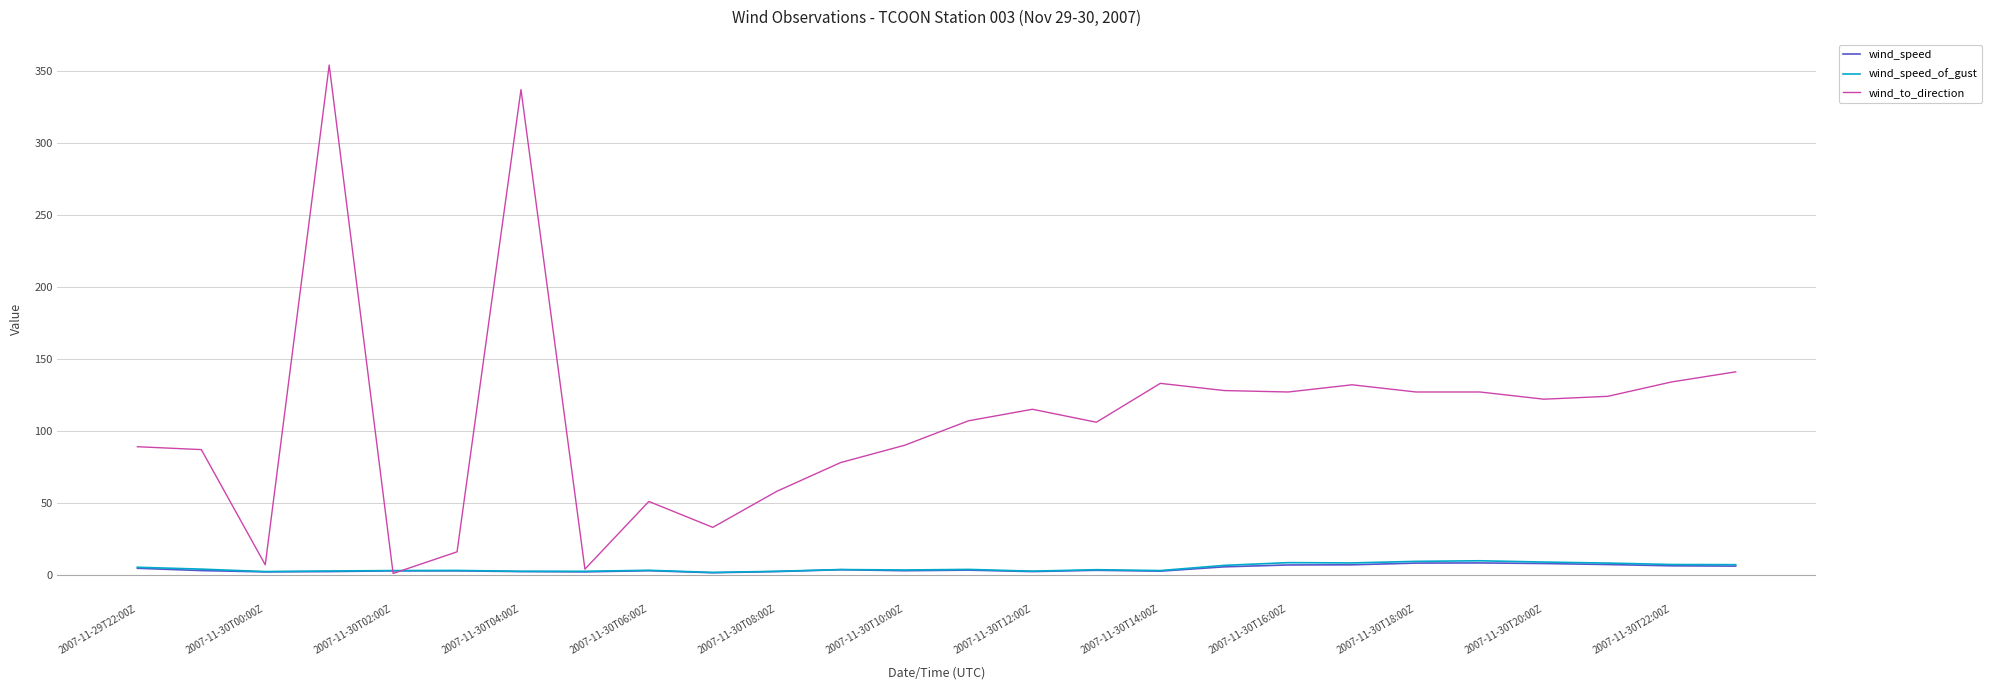

Which series has the largest range (max minus min)?

wind_to_direction